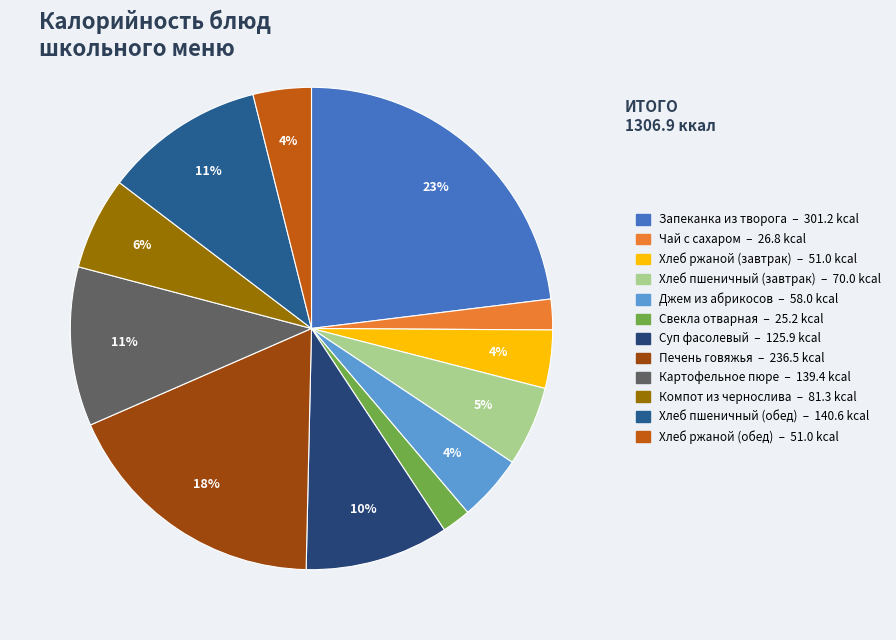

How many slices are in this pie chart?

12